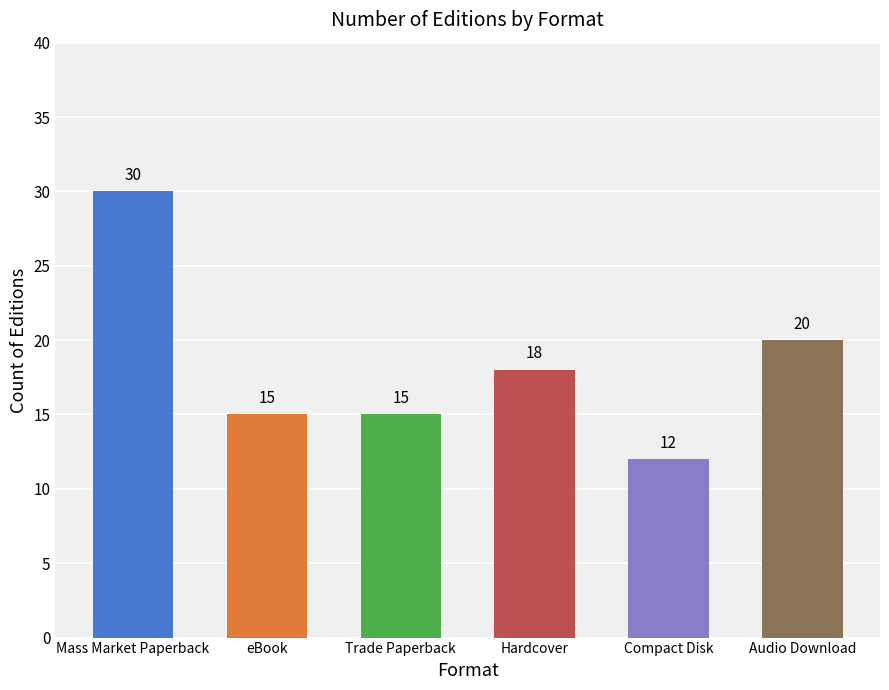

What is the ratio of the value at Mass Market Paperback to the value at Compact Disk?

2.5